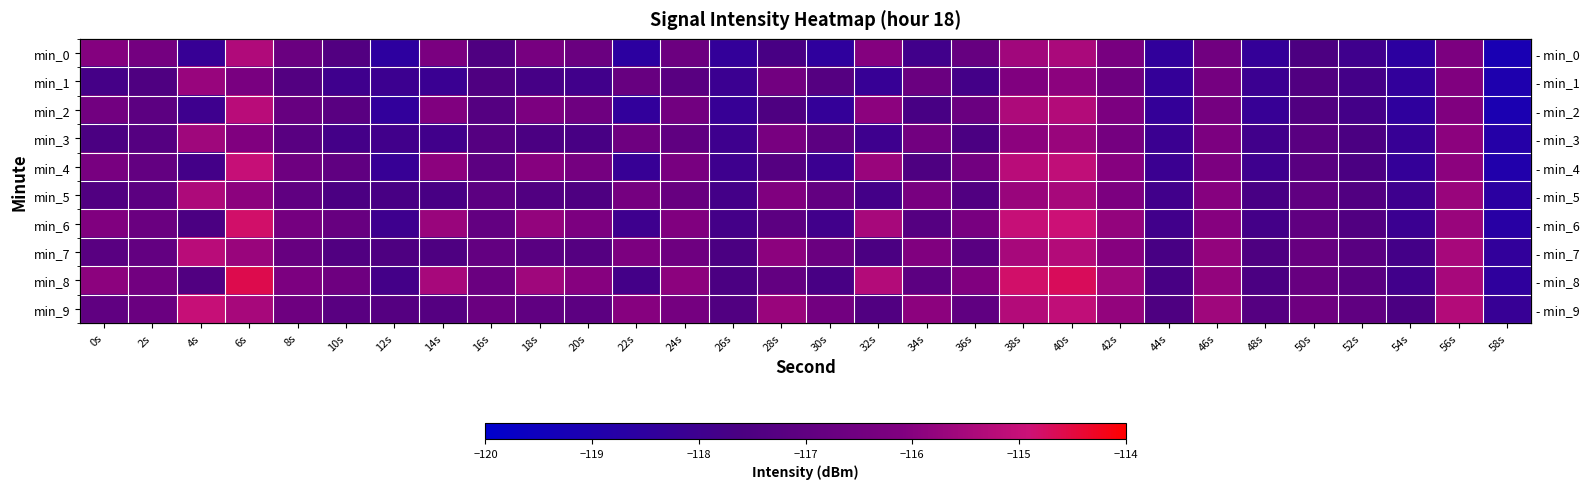

What is the difference between the second highest and minimum values in the min_9 series?

3.1